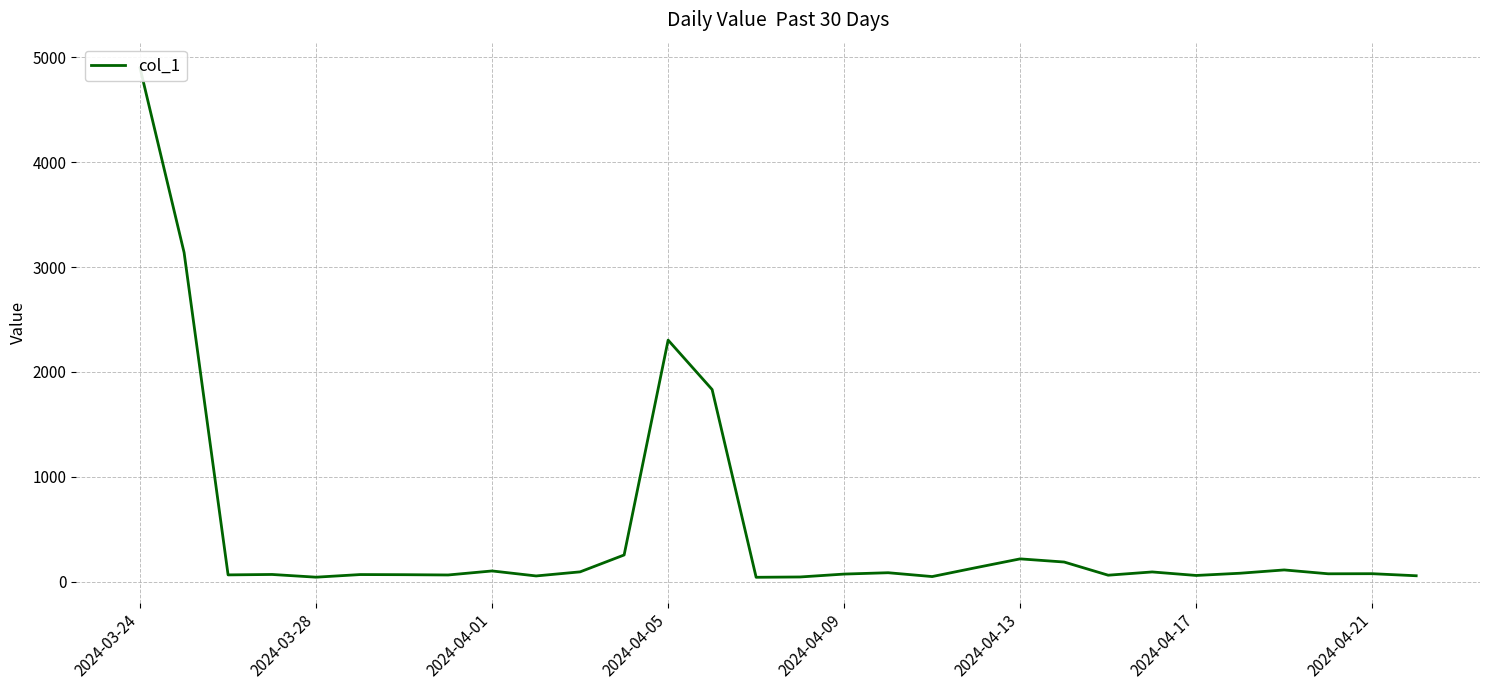

Reading left to right, transcribe all the data shown in this chart.

4898.0	3139.1	64.0	68.0	42.1	67.1	65.9	63.1	101.6	53.9	92.9	254.0	2303.6	1832.0	41.1	44.1	71.8	84.6	48.0	133.3	216.8	186.7	61.0	92.1	58.5	79.9	111.2	74.5	75.4	55.7